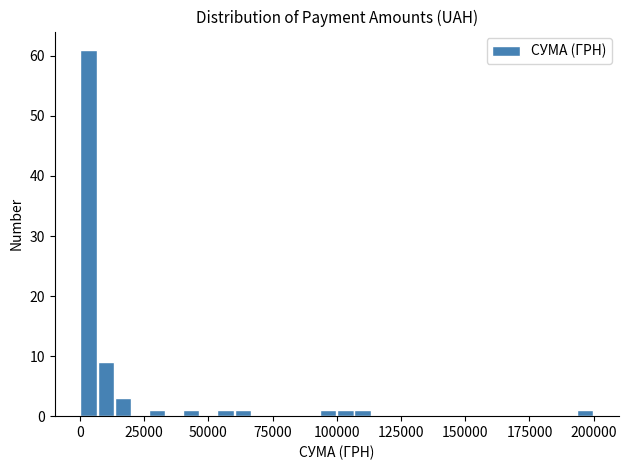

Around what value on the x-axis is the tallest bar? Give the approximate position of its centre, as read against the axis.

5000